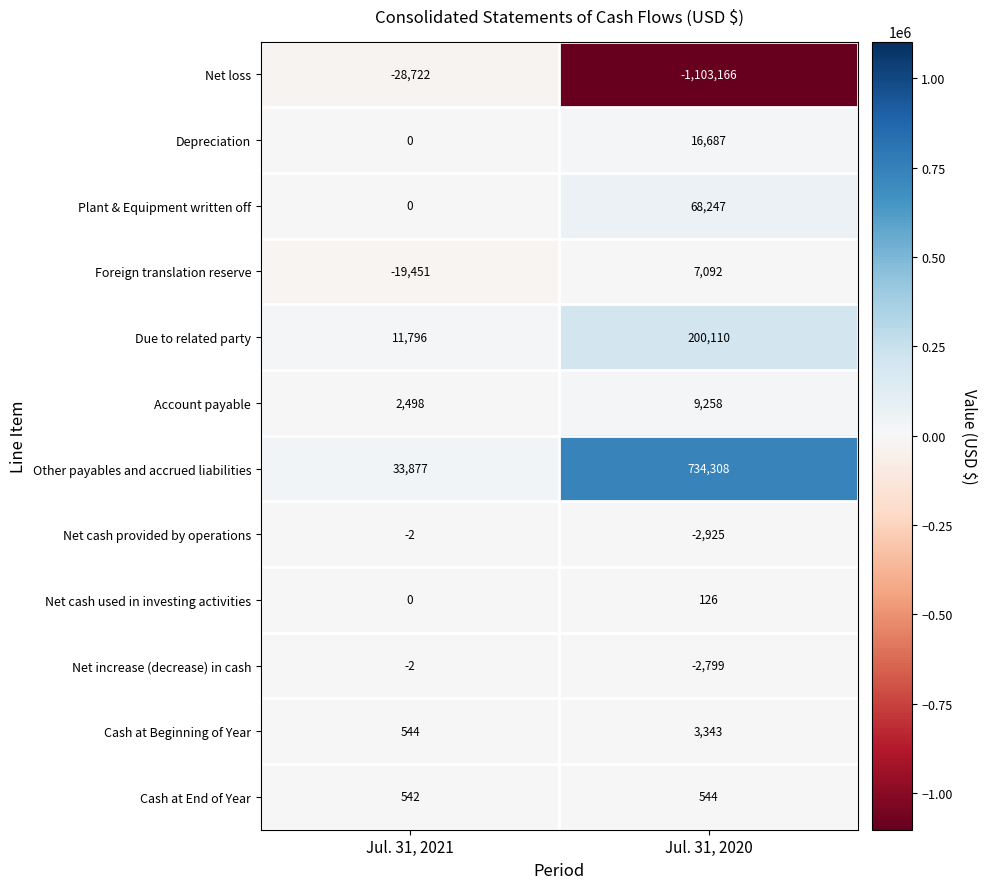

What is the total value across all series at Jul. 31, 2020?

-69175